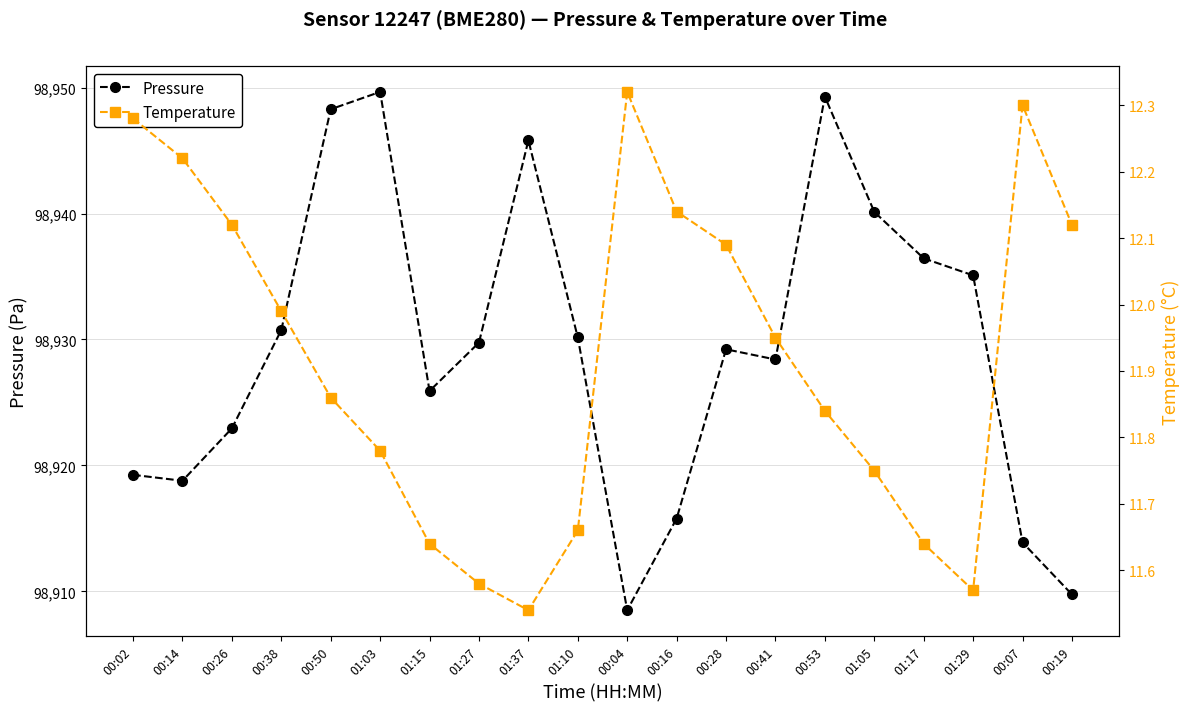

Is the value of Pressure at 01:03 greater than the value of Temperature at 01:29?

Yes